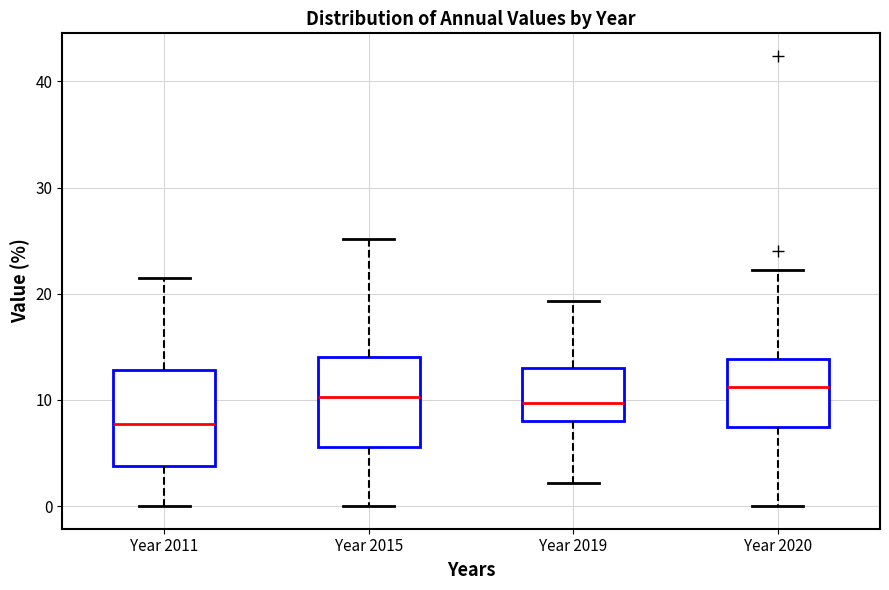

Reading left to right, transcribe this box plot: for each box, give where its median line is, the range the box spans, and where its two whiskers end, as read against the y-axis. The values are not printed on the chart, so give them approximately, as read against the axis.

Year 2011: median 8, box 4 to 13, whiskers 0 to 22
Year 2015: median 10, box 6 to 14, whiskers 0 to 25
Year 2019: median 10, box 8 to 13, whiskers 2 to 19
Year 2020: median 11, box 7 to 14, whiskers 0 to 22